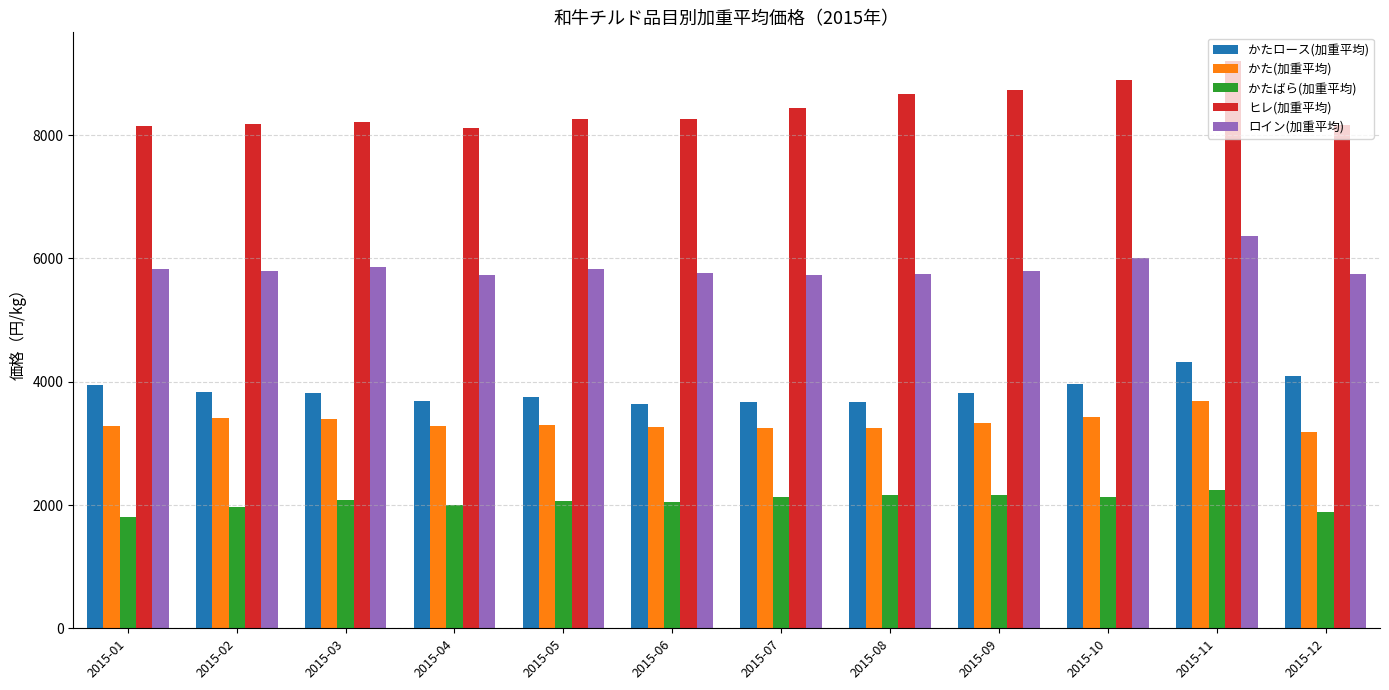

At which category is the sum across all series the highest?

2015-11